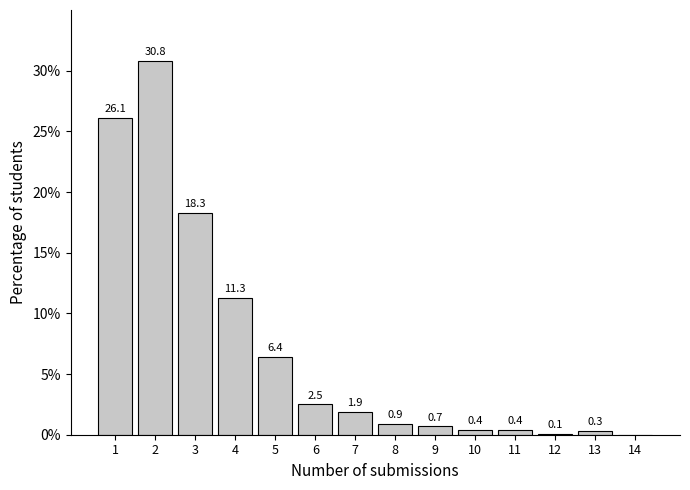

Reading right to left, list all the values displayed in this chart.

14=0.0	13=0.3	12=0.1	11=0.4	10=0.4	9=0.7	8=0.9	7=1.9	6=2.5	5=6.4	4=11.3	3=18.3	2=30.8	1=26.1